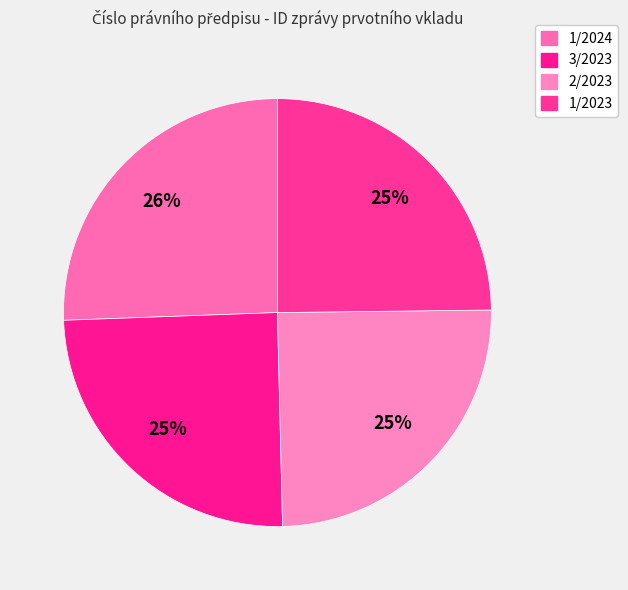

What percentage is the 1/2024 slice, to the nearest percent?

26%